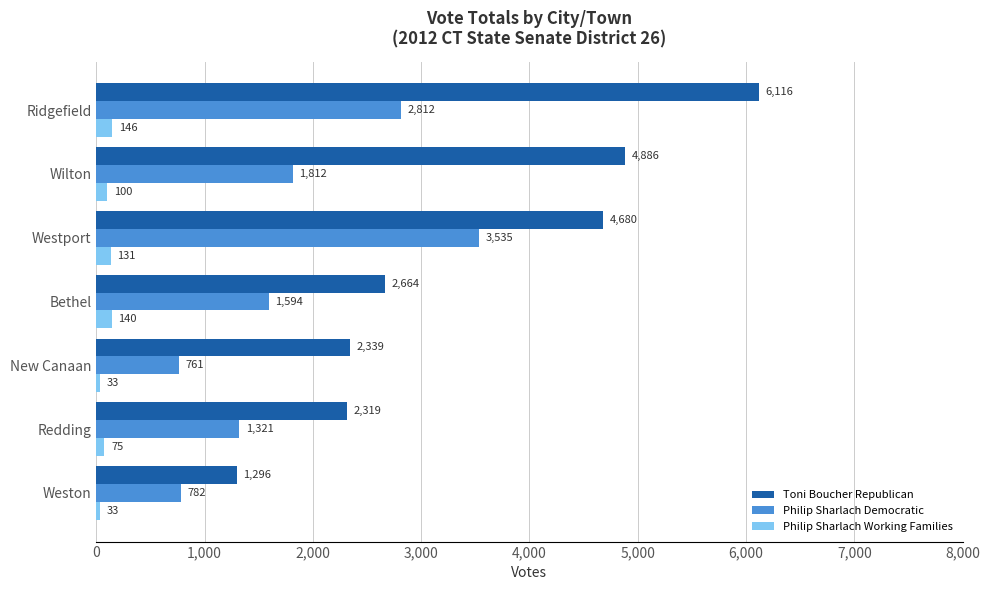

What are all the series names shown in the legend?

Toni Boucher Republican, Philip Sharlach Democratic, Philip Sharlach Working Families